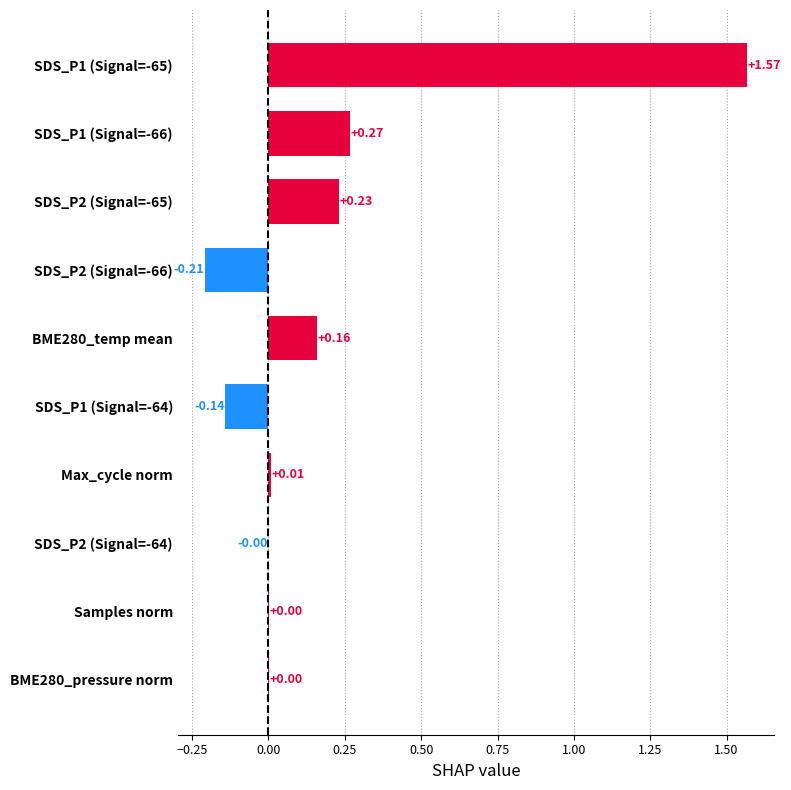

Between SDS_P2 (Signal=-65) and BME280_pressure norm, which is larger?

SDS_P2 (Signal=-65)